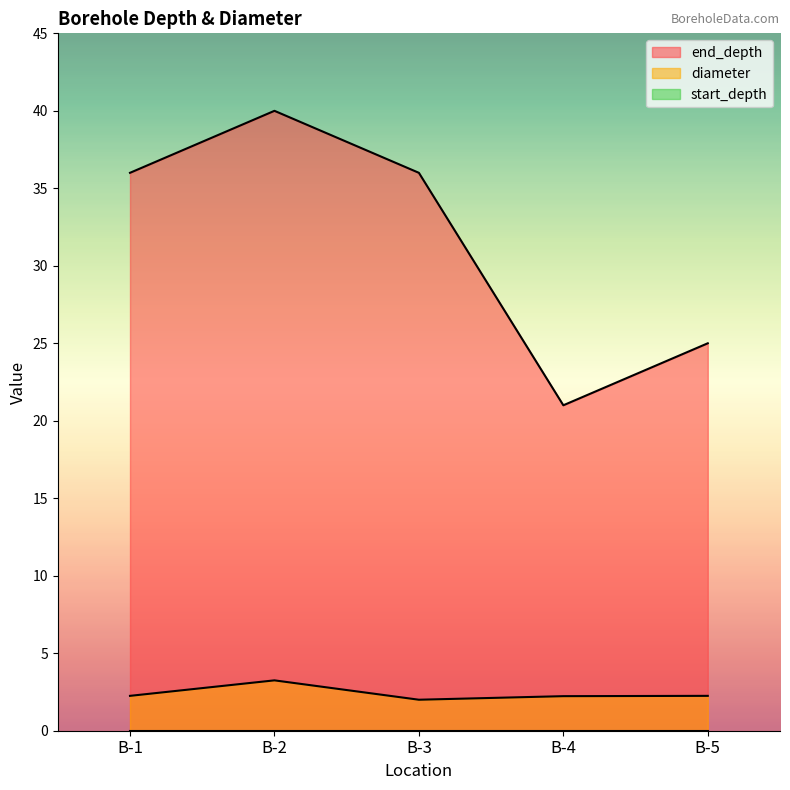

What is the maximum value shown in the chart?

40.0